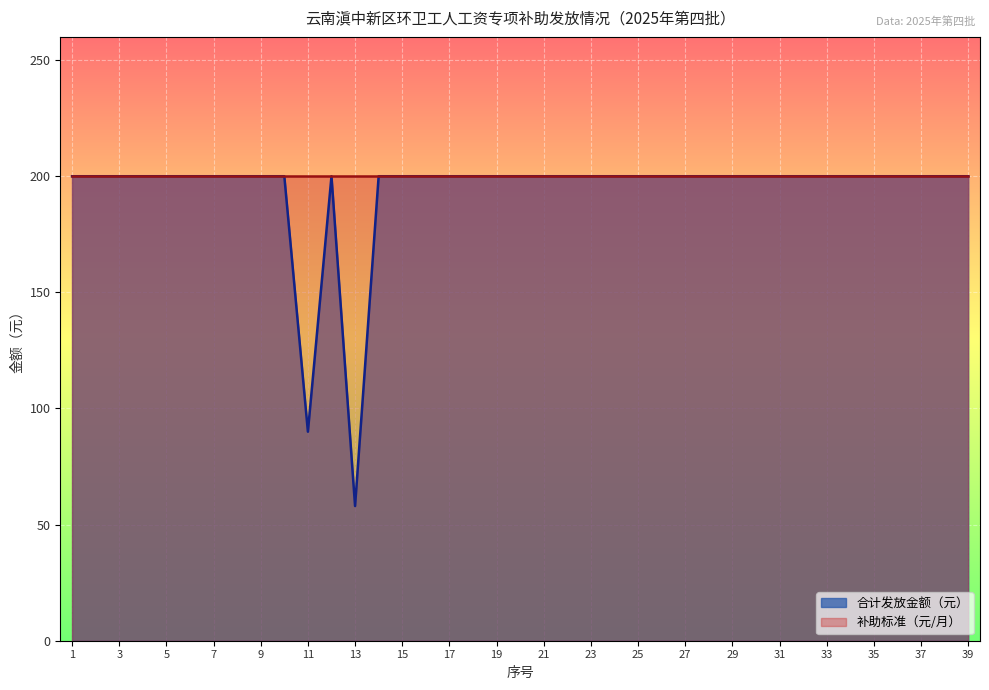

What is the smallest value displayed?

58